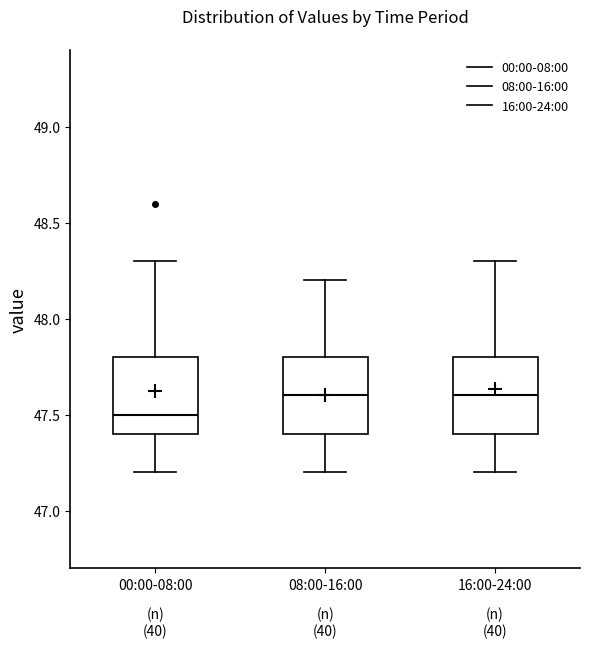

Reading left to right, read every box against the y-axis: the position of its median line, the range the box covers, and the ends of its whiskers. The values are not printed on the chart, so give them approximately, as read against the axis.

00:00-08:00: median 47.5, box 47.4 to 47.8, whiskers 47.2 to 48.3
08:00-16:00: median 47.6, box 47.4 to 47.8, whiskers 47.2 to 48.2
16:00-24:00: median 47.6, box 47.4 to 47.8, whiskers 47.2 to 48.3